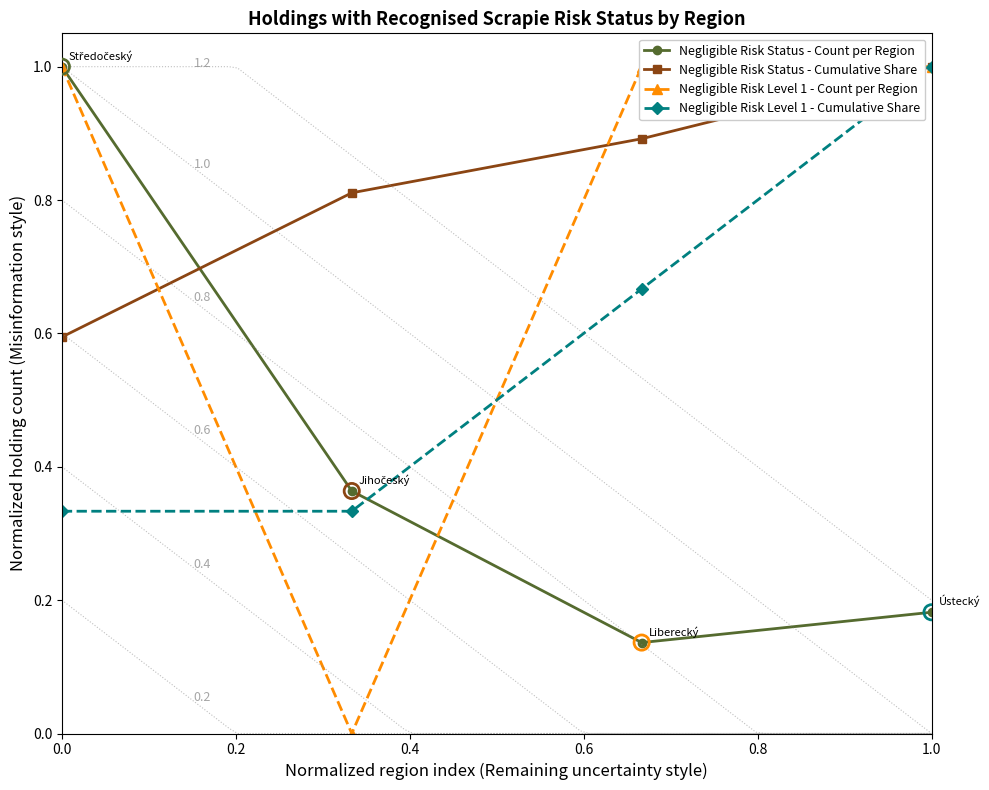

How many times do Negligible Risk Status - Count per Region and Negligible Risk Status - Cumulative Share cross each other?

1